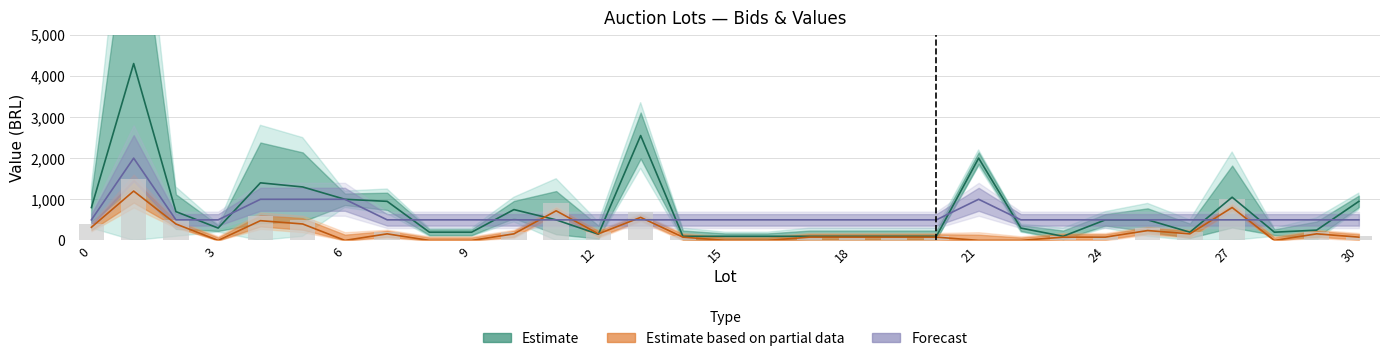

At which label does Lances reach its peak?

1